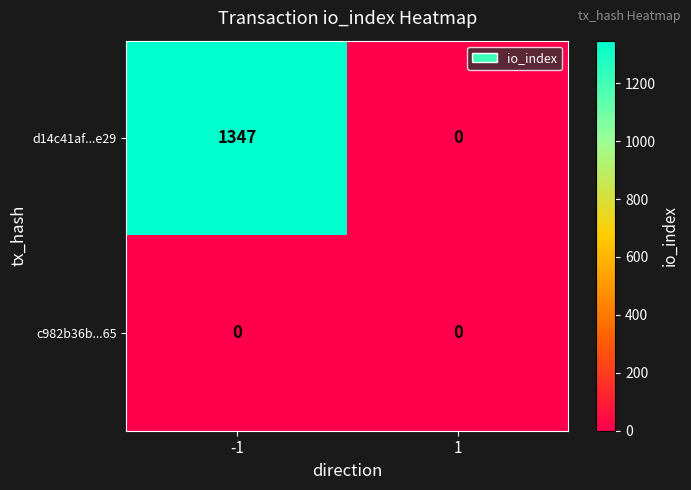

How many data points does each series have?

2